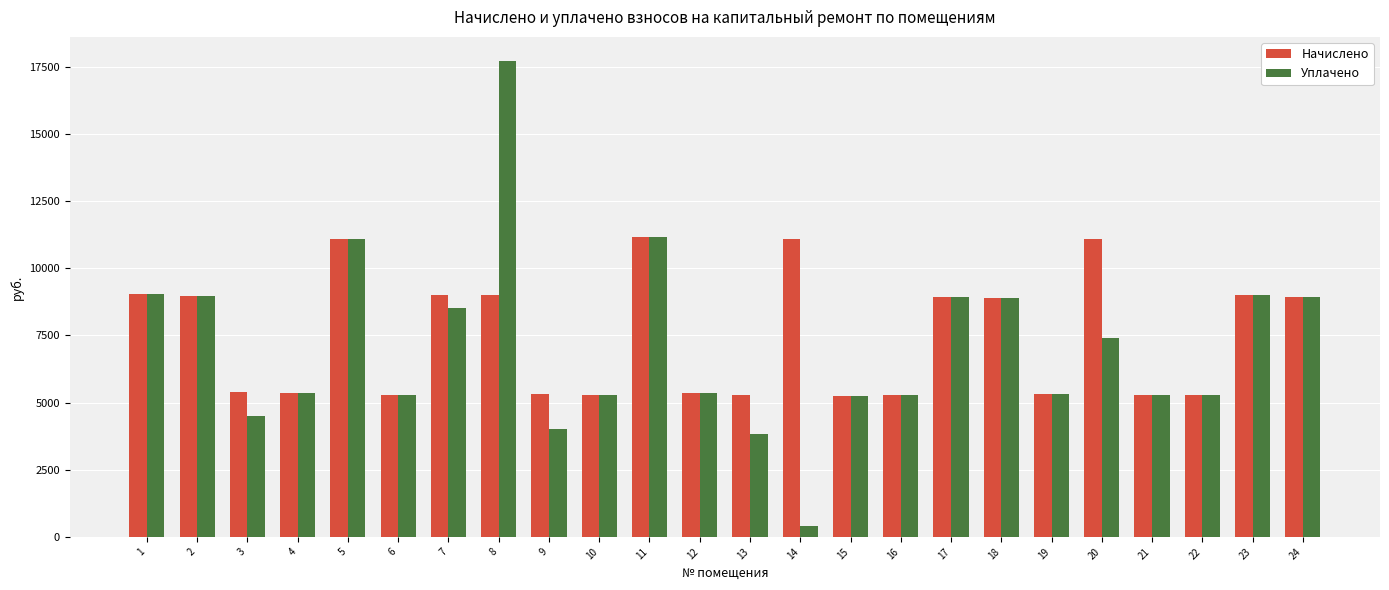

What is the total value across all series at 13?

9127.8